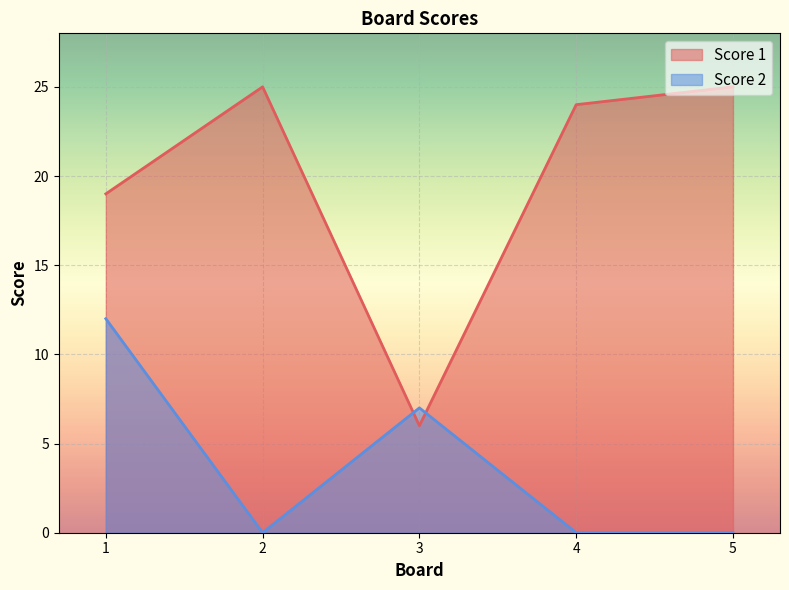

What is the maximum value for Score 2?

12